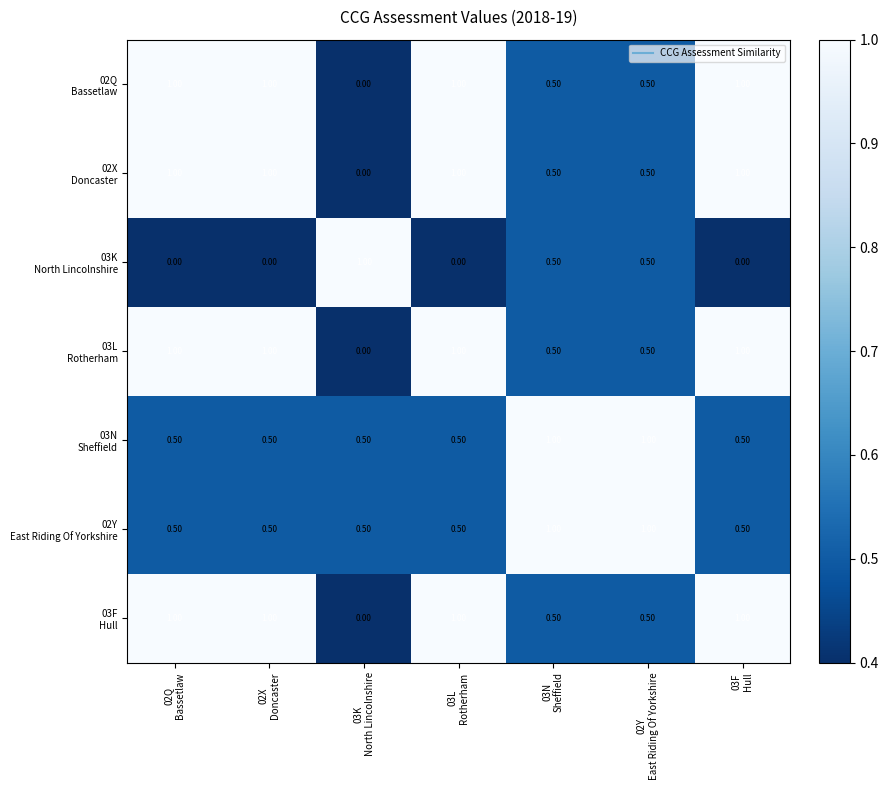

At how many categories does at least one series exceed 0?

7